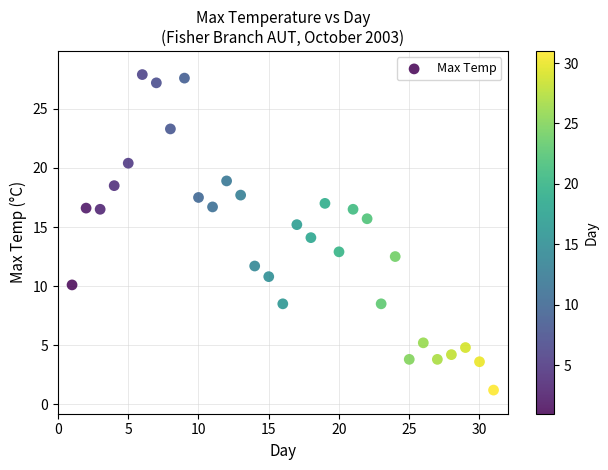

What is the range of X values (max minus min)?

30.0